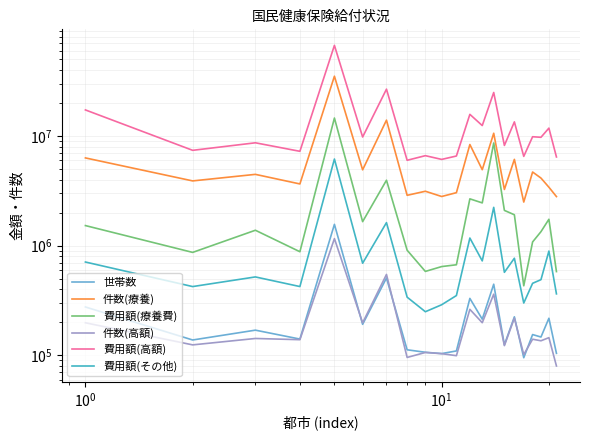

True or false: 件数(療養) and 世帯数 cross at least once.

False